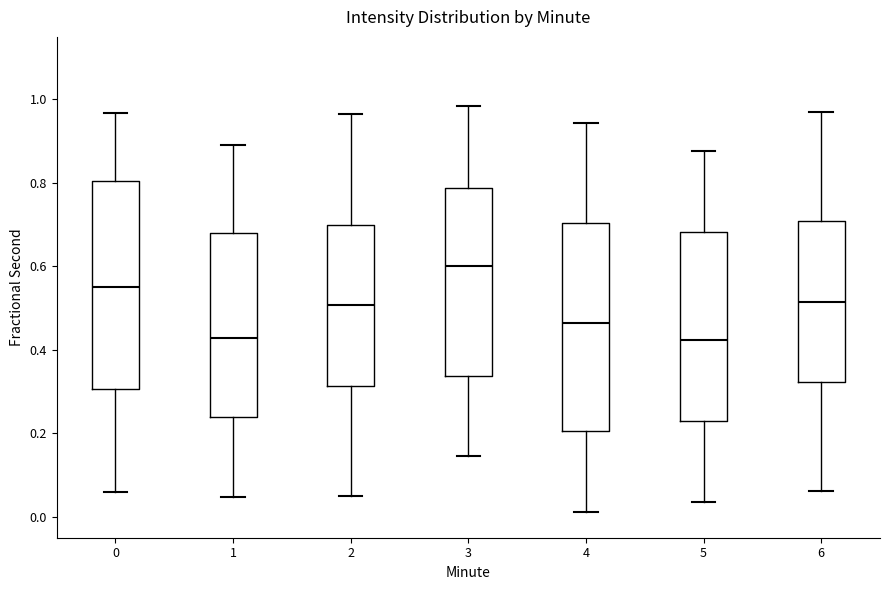

Reading left to right, transcribe this box plot: for each box, give where its median line is, the range the box spans, and where its two whiskers end, as read against the y-axis. The values are not printed on the chart, so give them approximately, as read against the axis.

0: median 0.54, box 0.30 to 0.80, whiskers 0.06 to 0.96
1: median 0.42, box 0.24 to 0.68, whiskers 0.04 to 0.90
2: median 0.50, box 0.32 to 0.70, whiskers 0.06 to 0.96
3: median 0.60, box 0.34 to 0.78, whiskers 0.14 to 0.98
4: median 0.46, box 0.20 to 0.70, whiskers 0.02 to 0.94
5: median 0.42, box 0.22 to 0.68, whiskers 0.04 to 0.88
6: median 0.52, box 0.32 to 0.70, whiskers 0.06 to 0.96